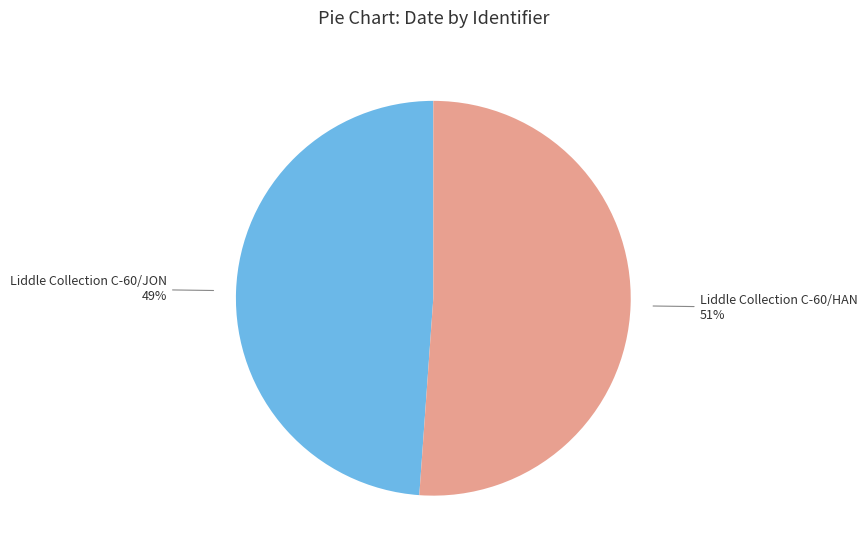

Does any single category account for the majority?

Yes